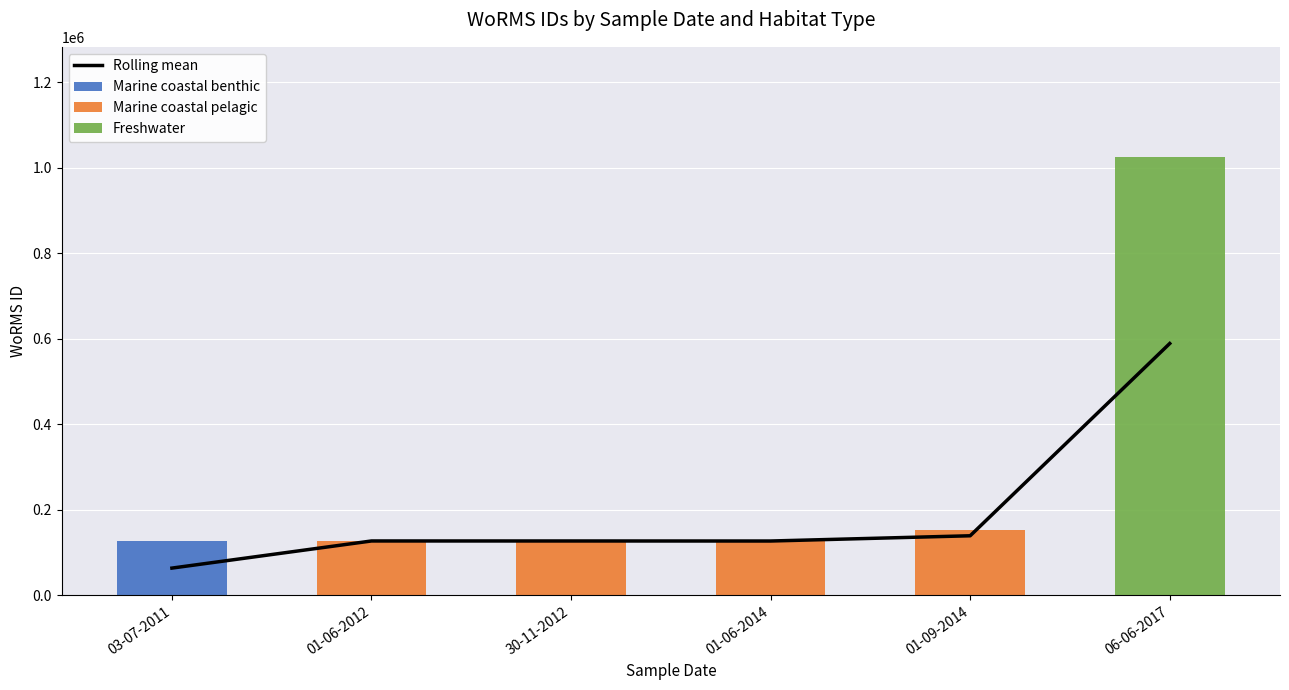

Reading left to right, extract all data points from this chart.

Rolling mean: 63518.0	127005.5	126975.0	126895.5	139169.5	589059.0
Marine coastal benthic: 127036.0	0.0	0.0	0.0	0.0	0.0
Marine coastal pelagic: 0.0	126975.0	126975.0	126816.0	151523.0	0.0
Freshwater: 0.0	0.0	0.0	0.0	0.0	1026595.0